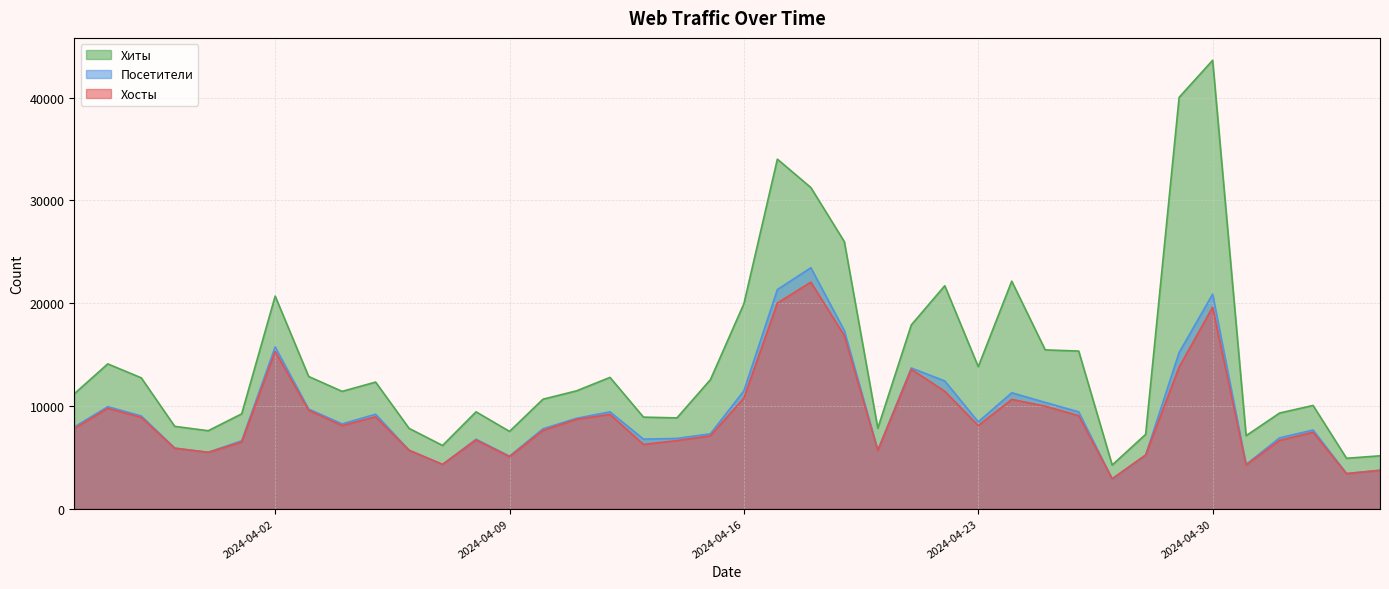

Rank the series by their maximum value, from lowest to highest.

Хосты, Посетители, Хиты